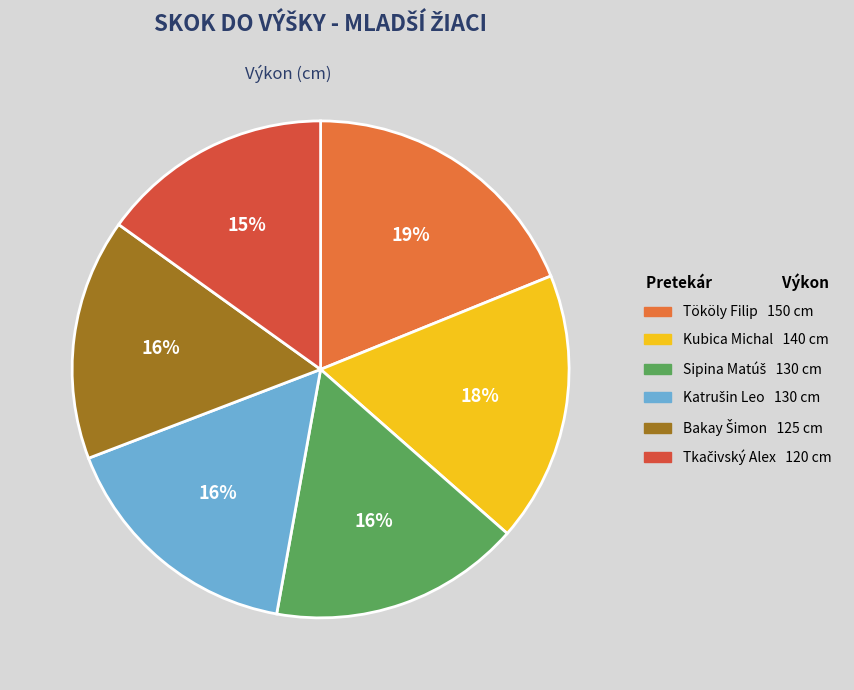

Does Tököly Filip account for over 50% of the chart?

No